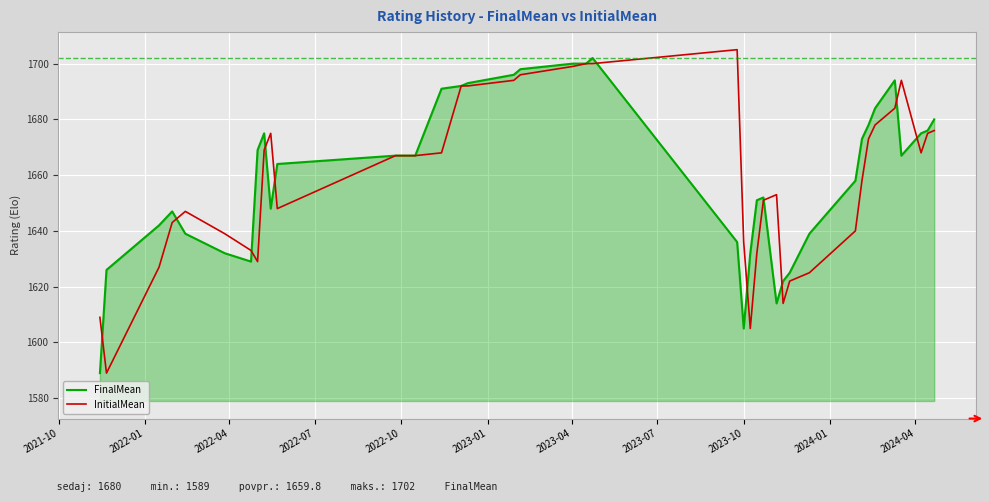

What is the average value of the FinalMean series?

1660